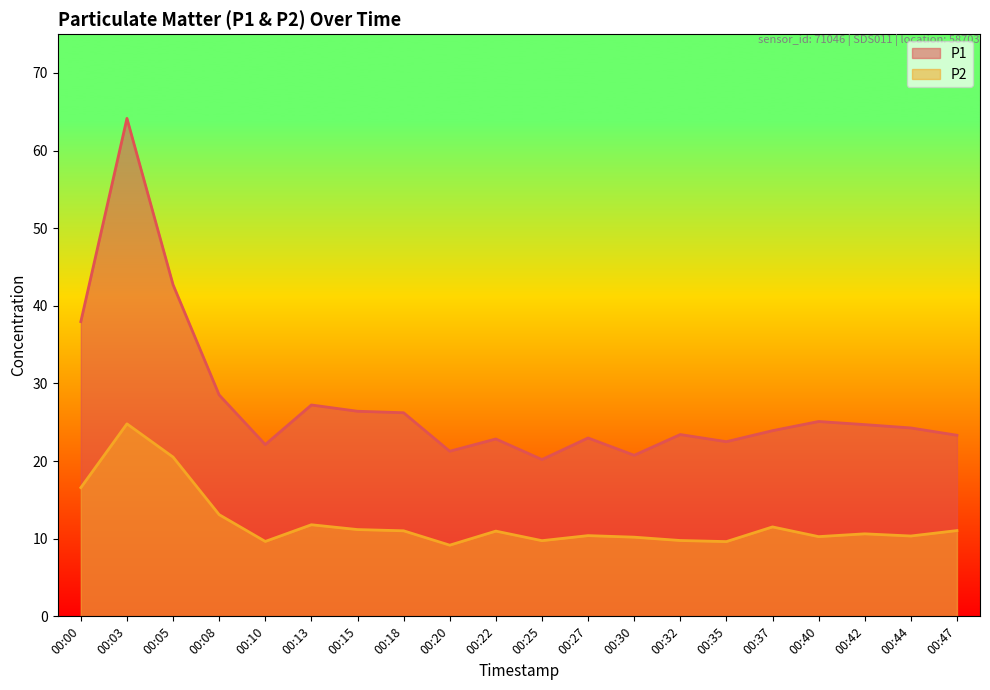

At which category does P2 reach its first local peak?

00:03